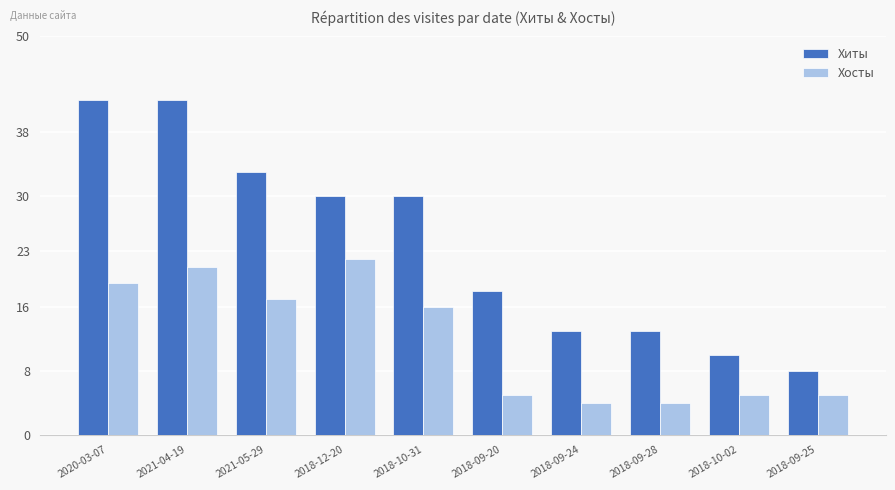

The Хосты series shows 3 at 2018-09-20. True or false?

False